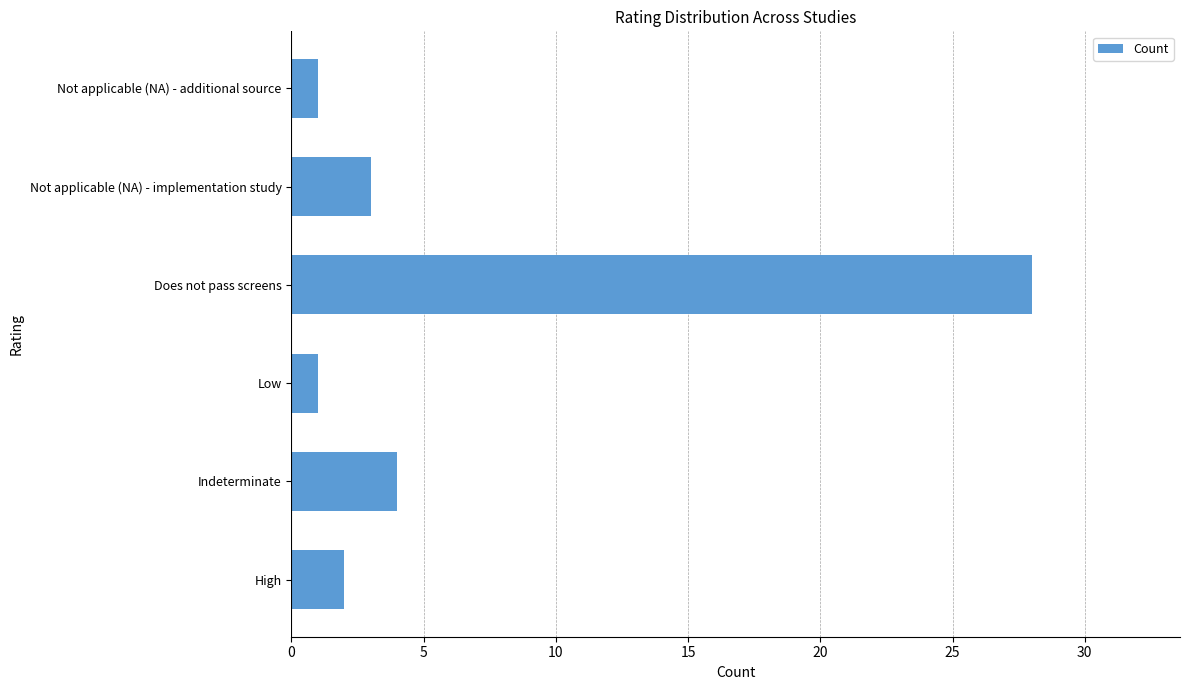

How many categories are shown in the chart?

6